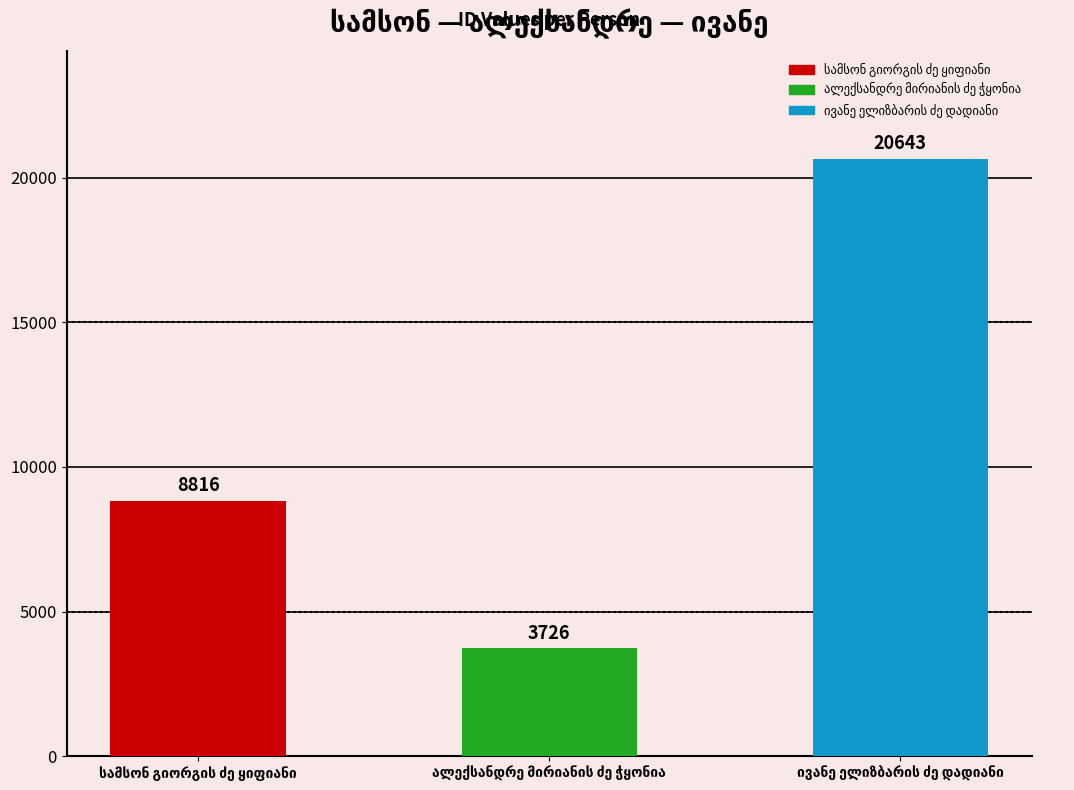

What is the difference between the maximum and second lowest values?

11827